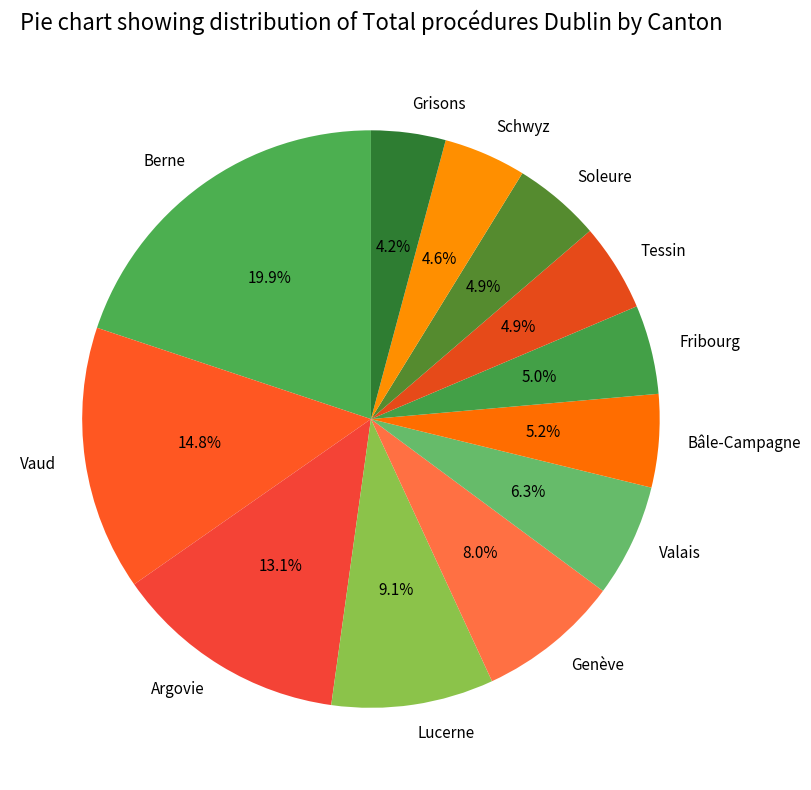

Is it true that Berne is 34% of the pie?

False